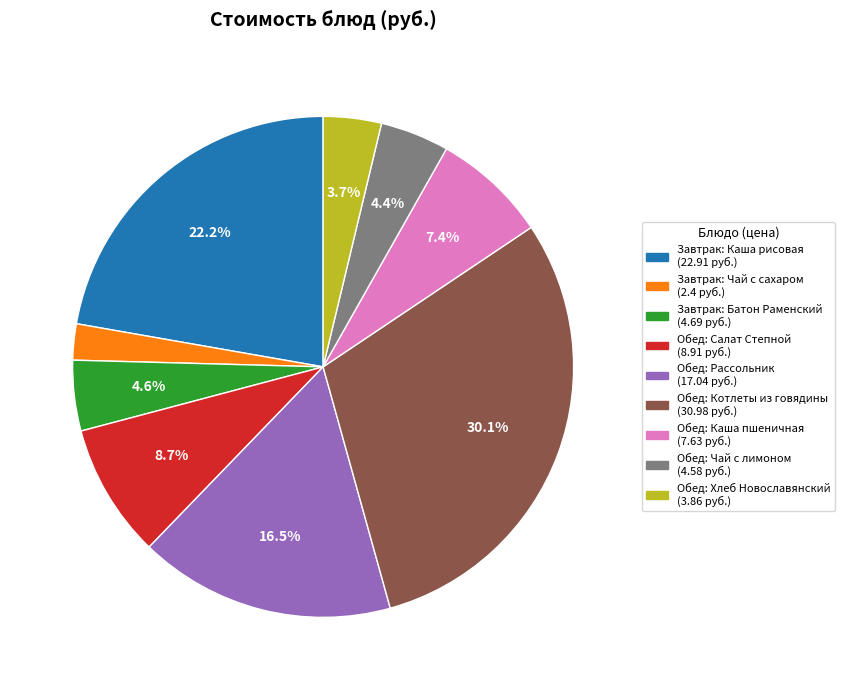

Count the number of slices in the pie.

9